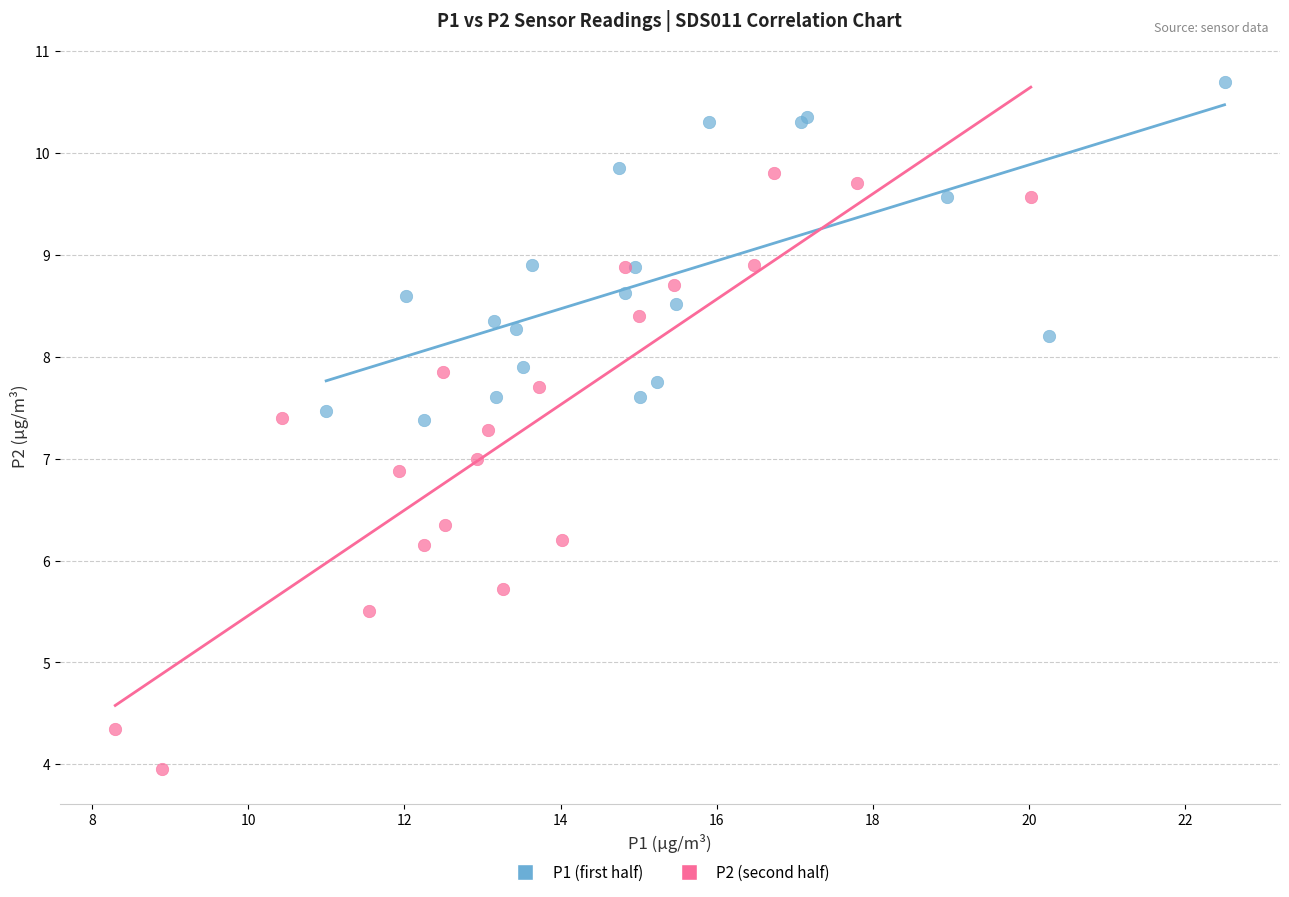

Which series reaches the maximum Y coordinate?

P1 (first half)